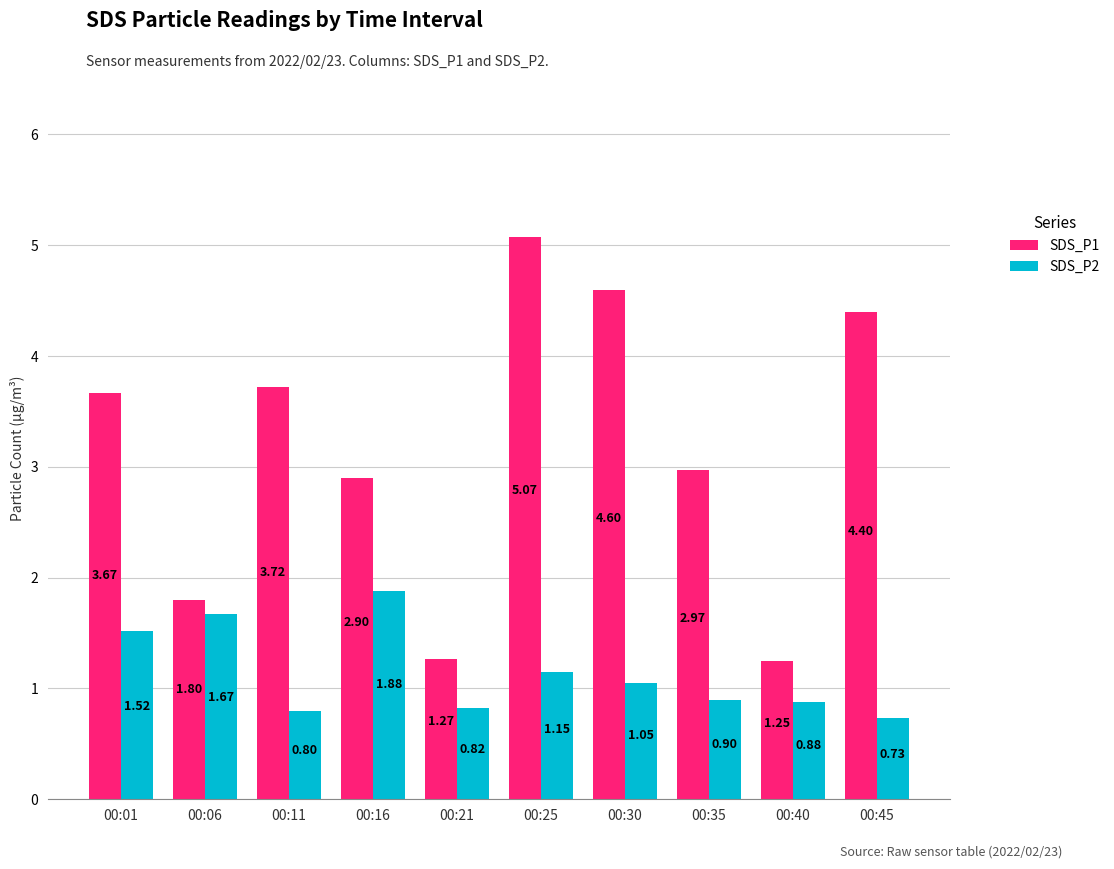

Which series has the widest spread of values?

SDS_P1